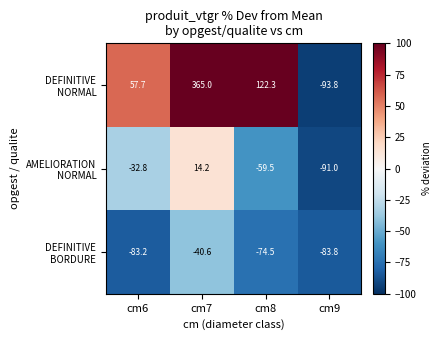

Which category has the highest value across all series?

cm7